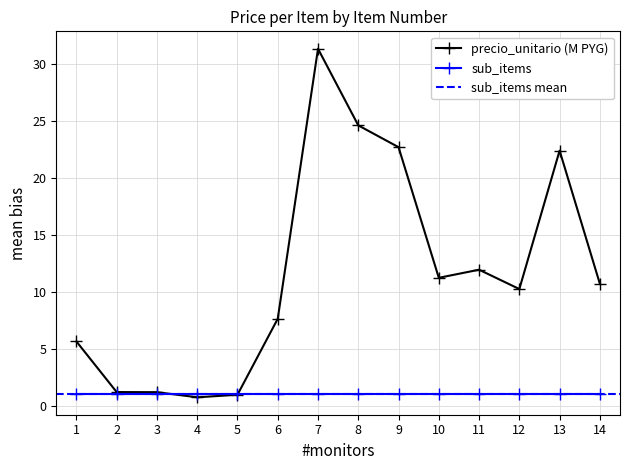

Rank the categories by value from highest to lowest.

7, 8, 9, 13, 11, 10, 14, 12, 6, 1, 2, 3, 5, 4